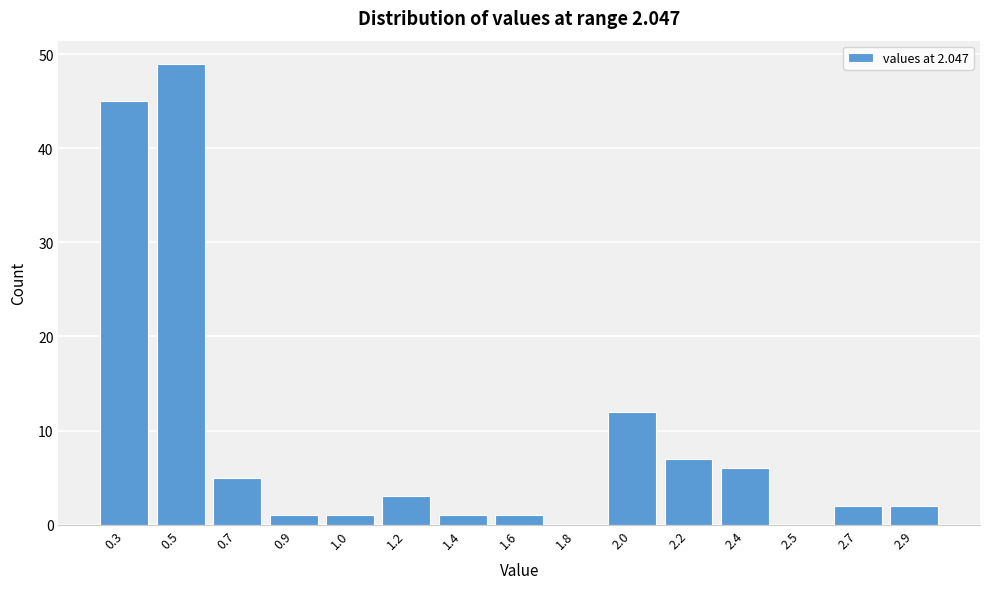

Reading left to right, what are all the values shown in this chart?

0.3=45	0.5=49	0.7=5	0.9=1	1.0=1	1.2=3	1.4=1	1.6=1	1.8=0	2.0=12	2.2=7	2.4=6	2.5=0	2.7=2	2.9=2